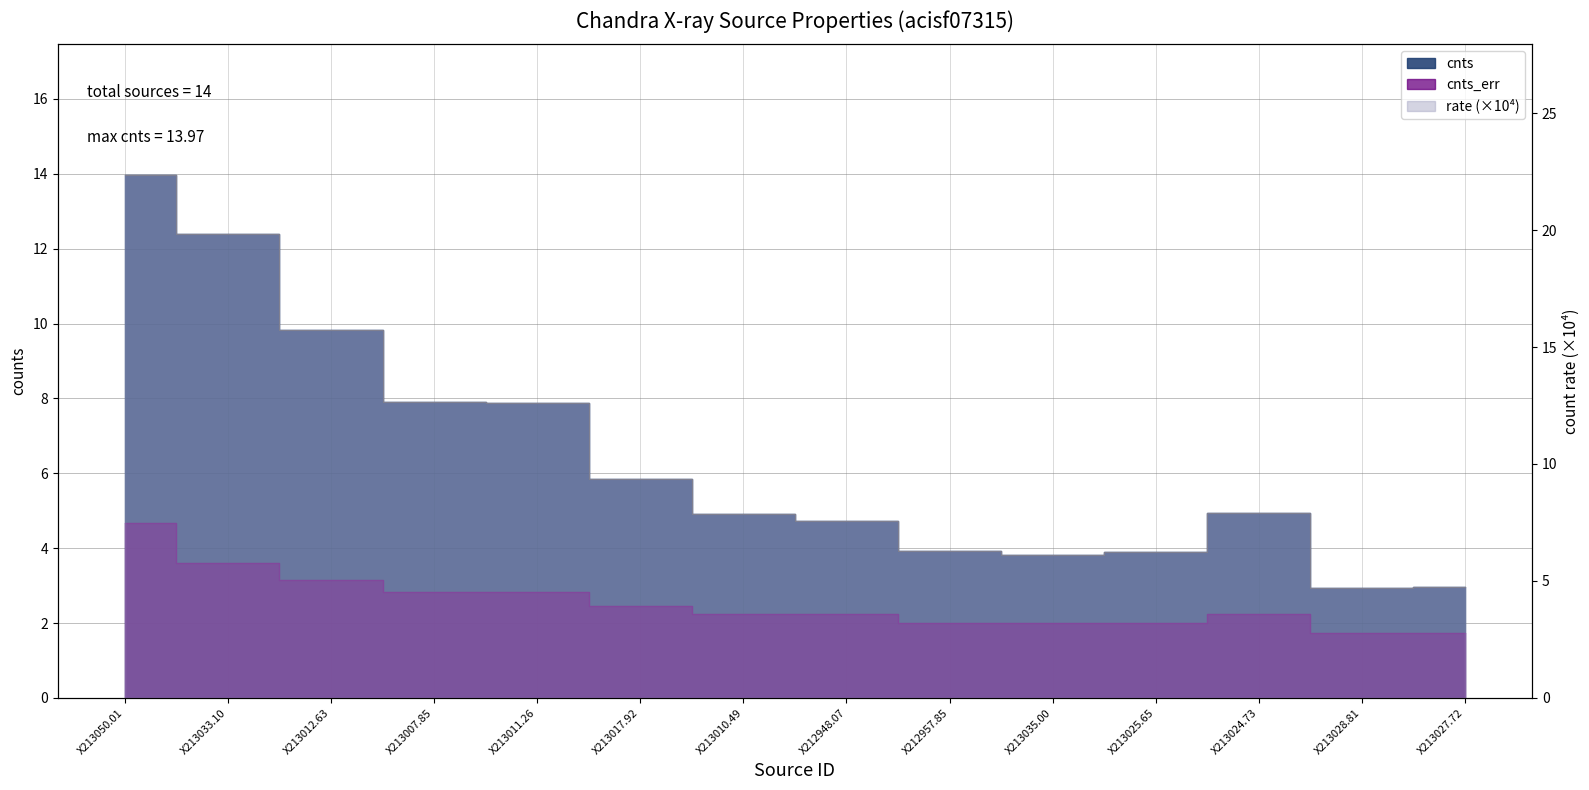

True or false: rate and cnts cross at least once.

False